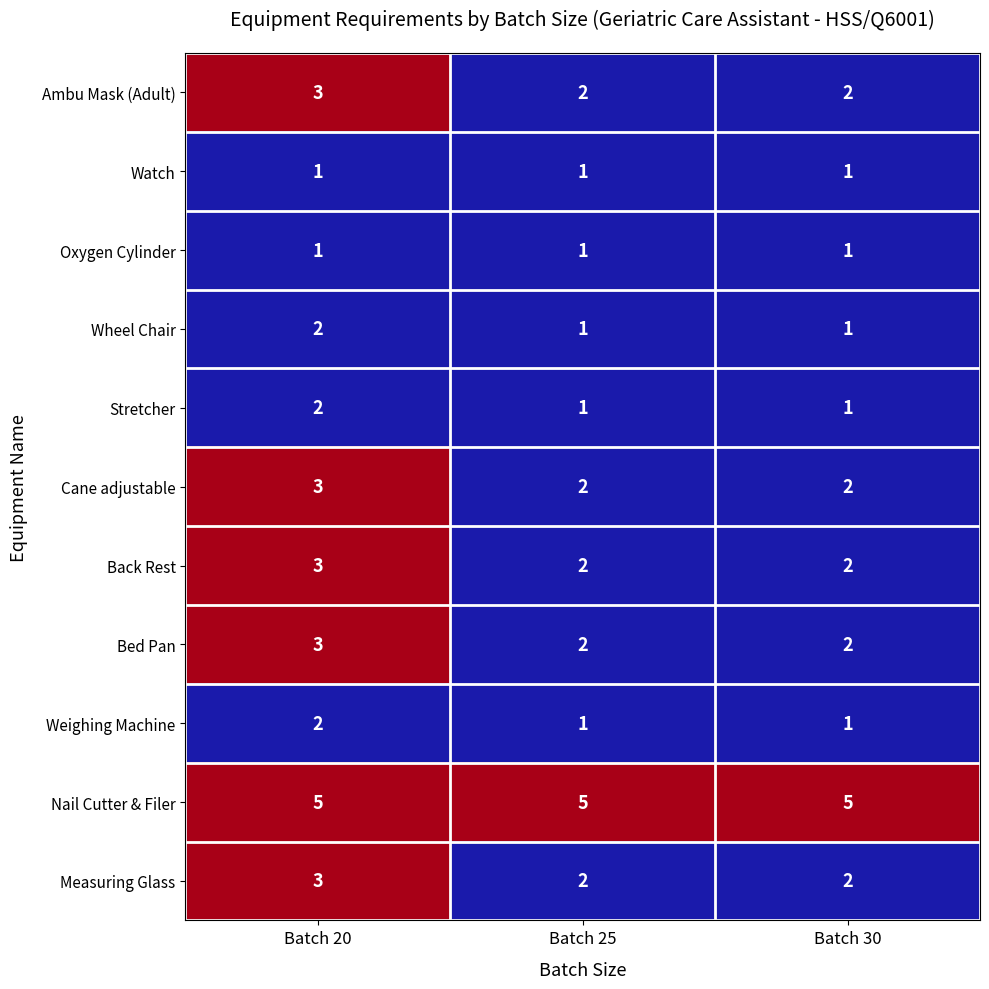

What is the maximum value for Cane adjustable?

3